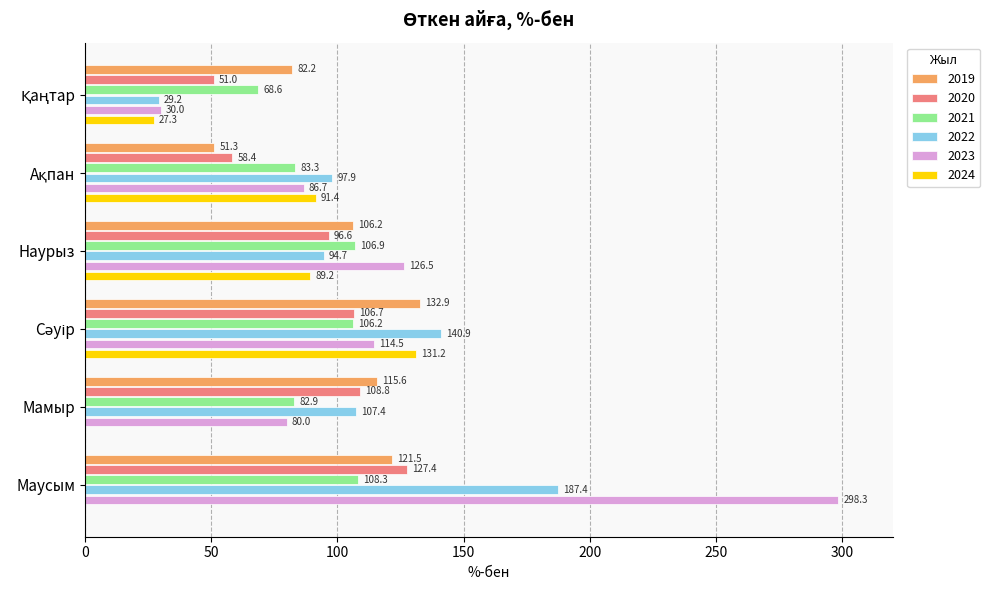

What are all the series names shown in the legend?

2019, 2020, 2021, 2022, 2023, 2024